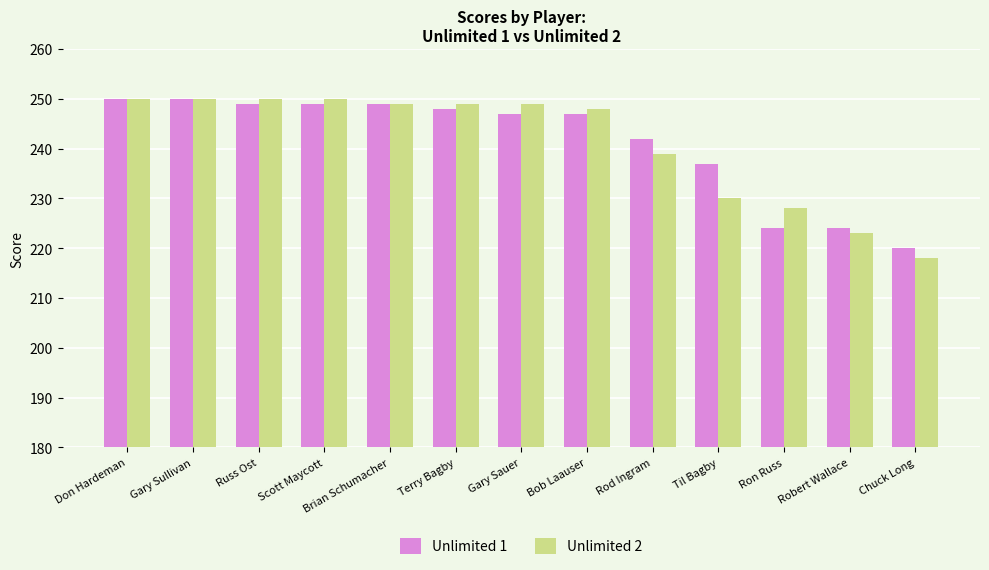

Reading right to left, list all the values displayed in this chart.

Unlimited 1: 220	224	224	237	242	247	247	248	249	249	249	250	250
Unlimited 2: 218	223	228	230	239	248	249	249	249	250	250	250	250